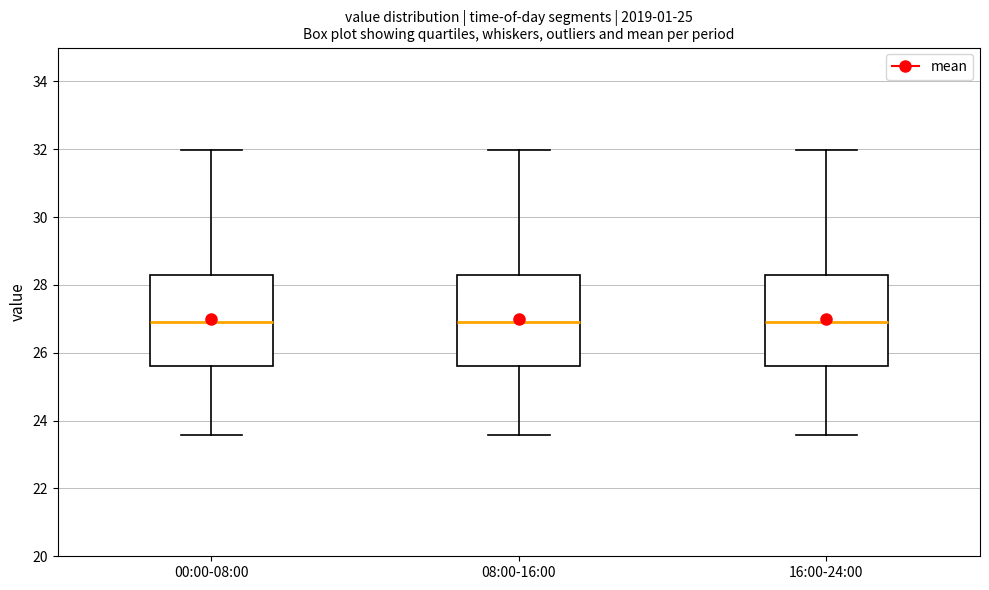

Reading left to right, transcribe this box plot: for each box, give where its median line is, the range the box spans, and where its two whiskers end, as read against the y-axis. The values are not printed on the chart, so give them approximately, as read against the axis.

00:00-08:00: median 27.0, box 25.6 to 28.2, whiskers 23.6 to 32.0
08:00-16:00: median 27.0, box 25.6 to 28.2, whiskers 23.6 to 32.0
16:00-24:00: median 27.0, box 25.6 to 28.2, whiskers 23.6 to 32.0